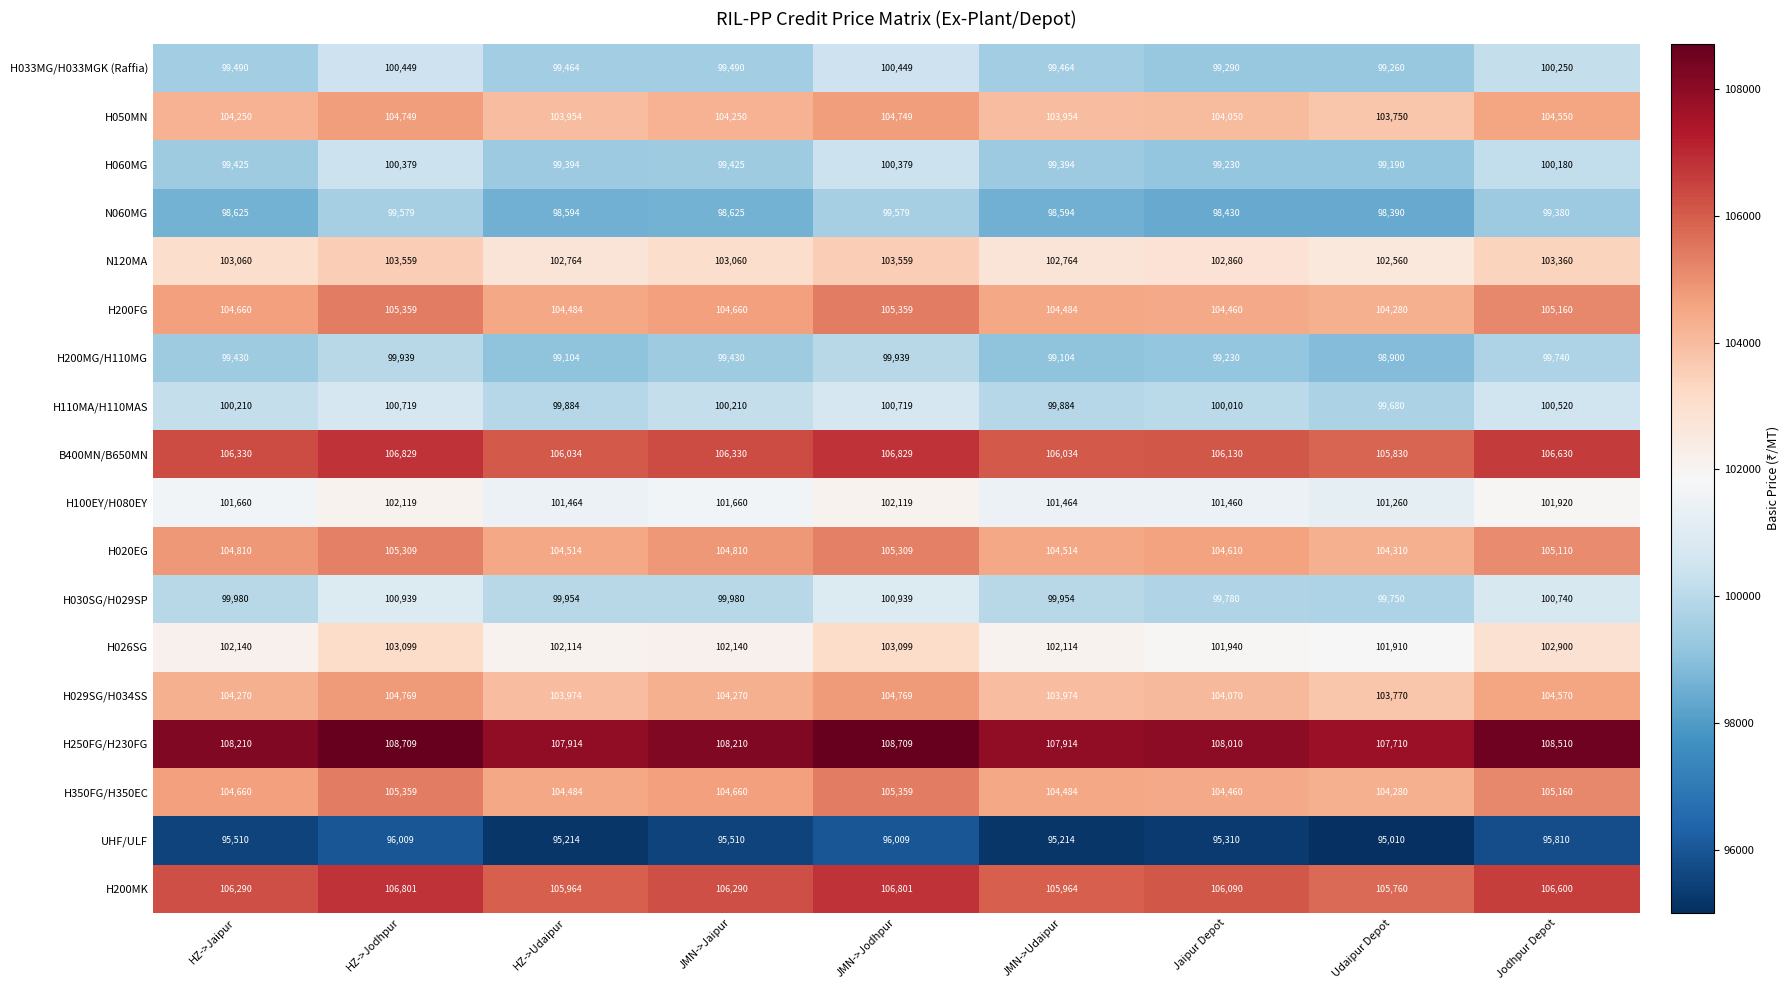

What is the smallest value displayed?

95010